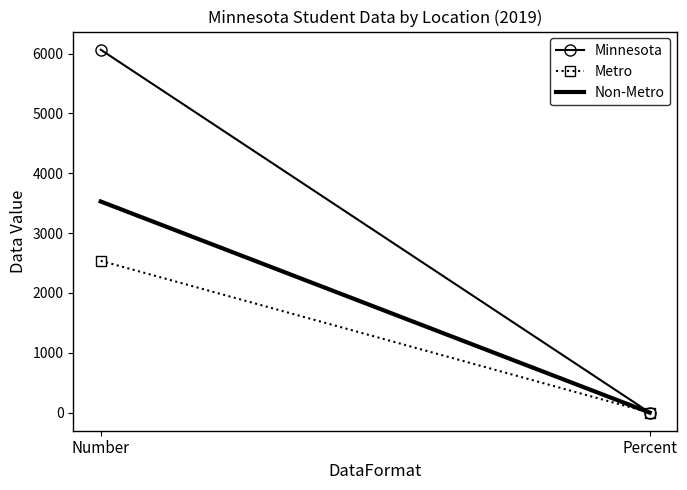

The Metro series shows 3669.6 at Number. True or false?

False